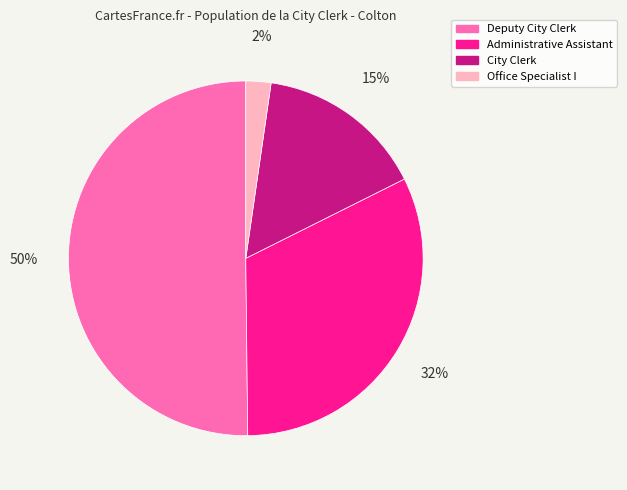

What is the ratio of the value at Administrative Assistant to the value at Deputy City Clerk?

0.6